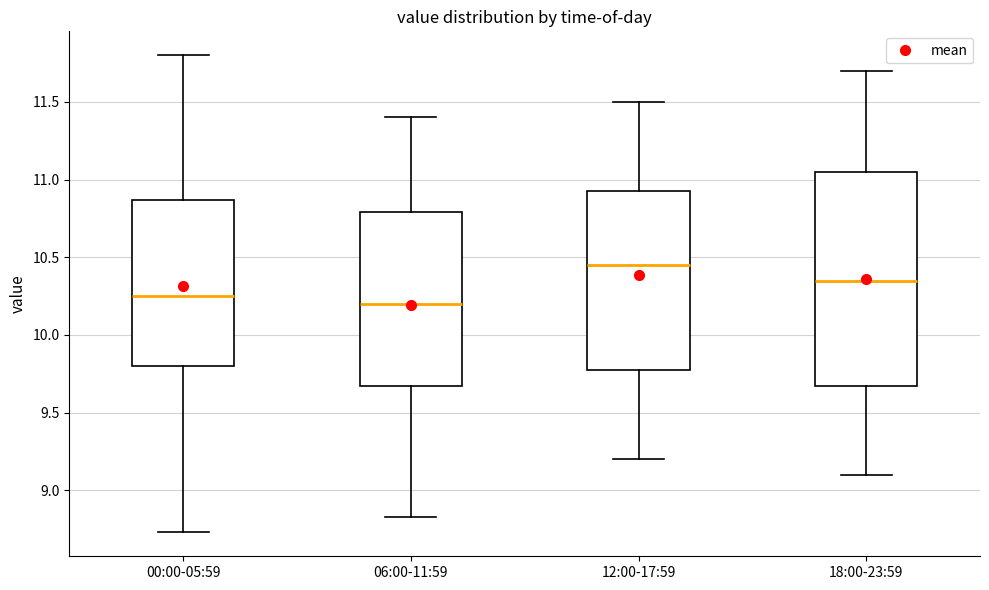

Which box is the tallest, from its lower edge to its upper edge?

18:00-23:59